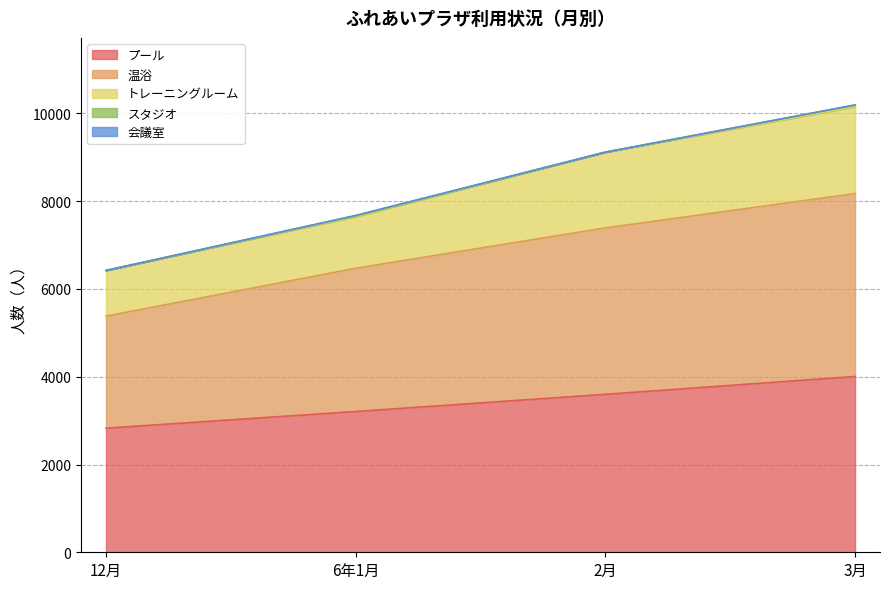

What is the maximum value for プール?

4006